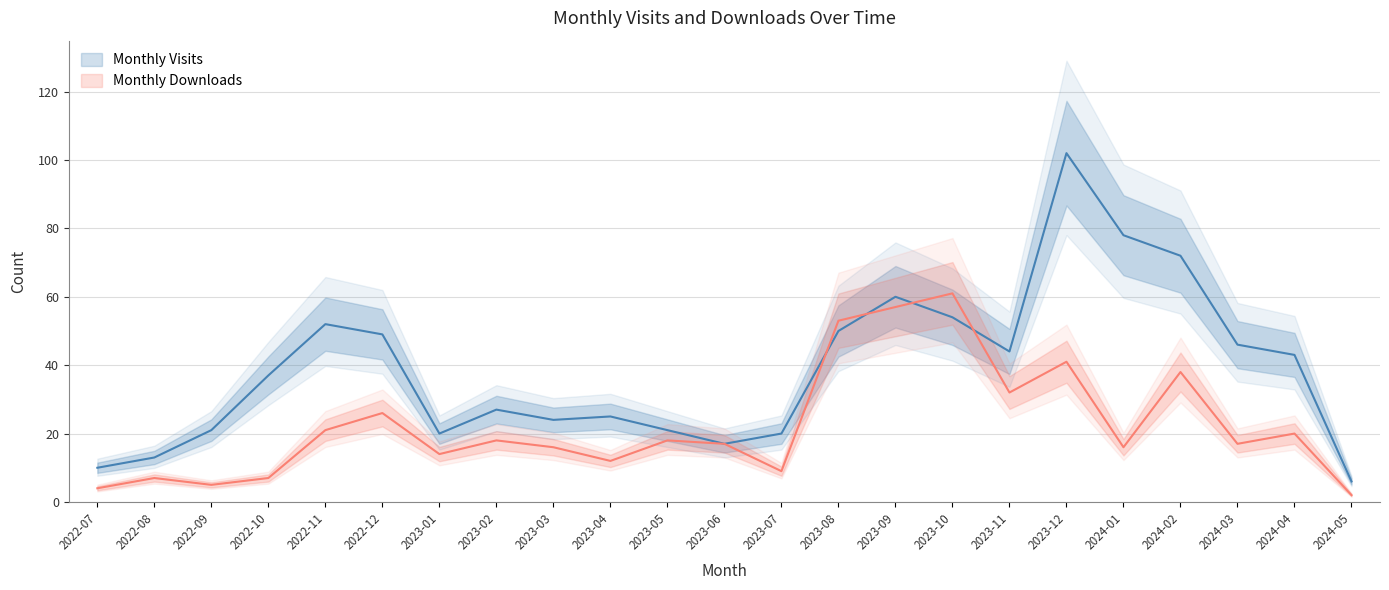

What is the total value across all series at 2022-10?

44